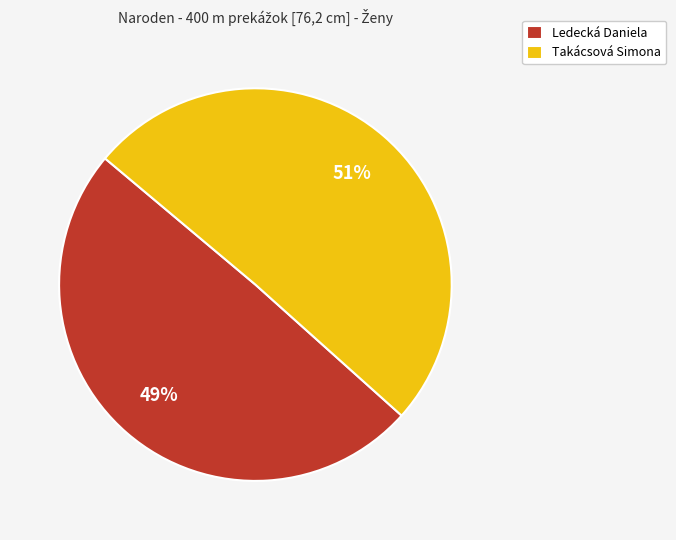

Does any single category account for the majority?

Yes